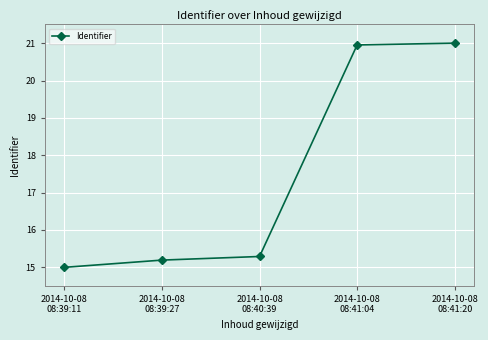

What is the value of the 2nd point from the left?

15.2